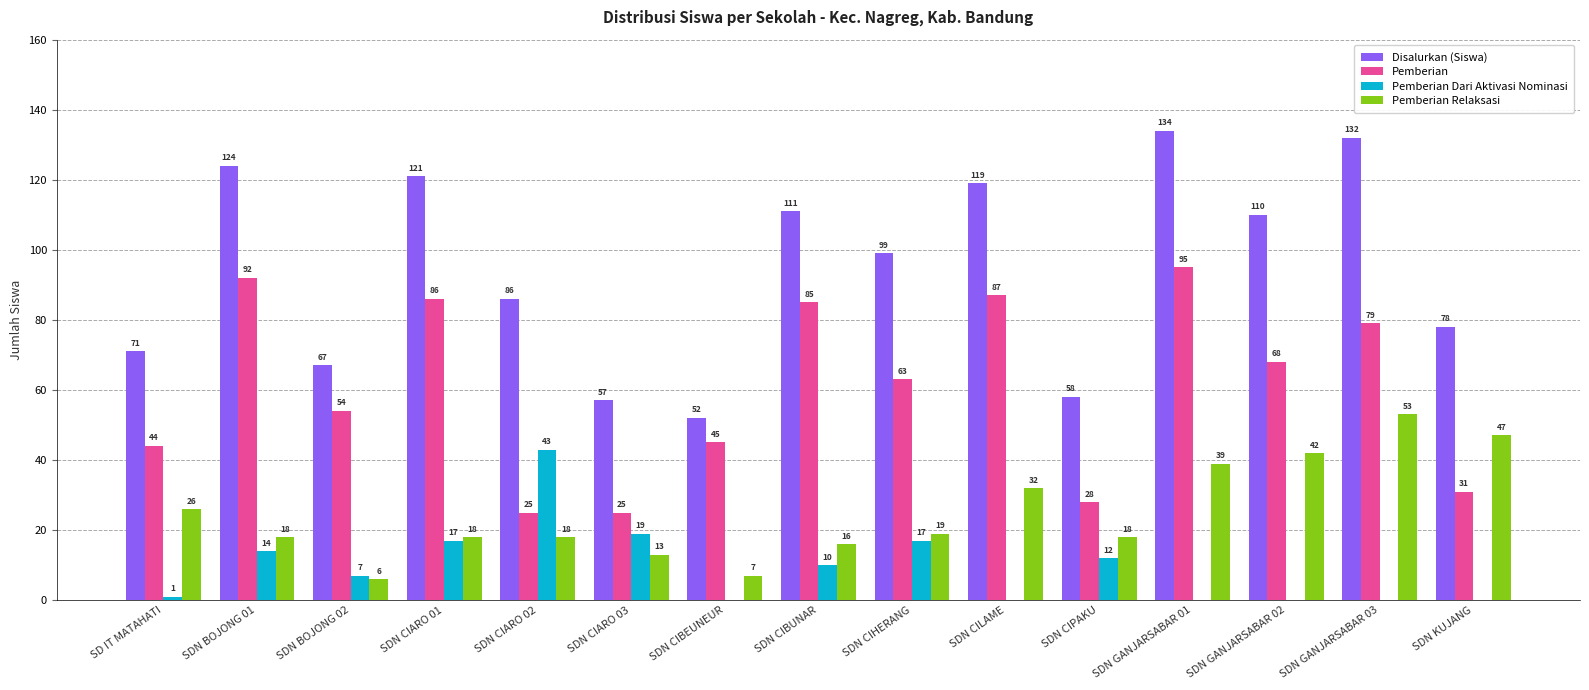

True or false: Pemberian Dari Aktivasi Nominasi has a value of 19 at SDN CIARO 03.

True